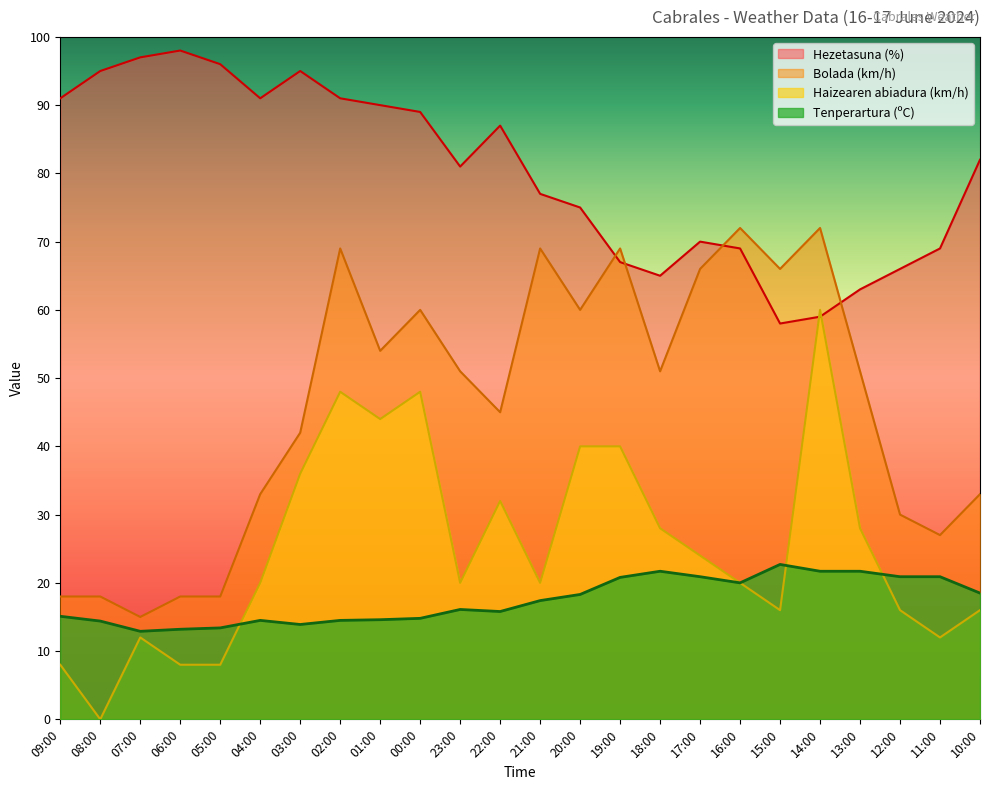

True or false: Bolada (km/h) and Haizearen abiadura (km/h) cross at least once.

False